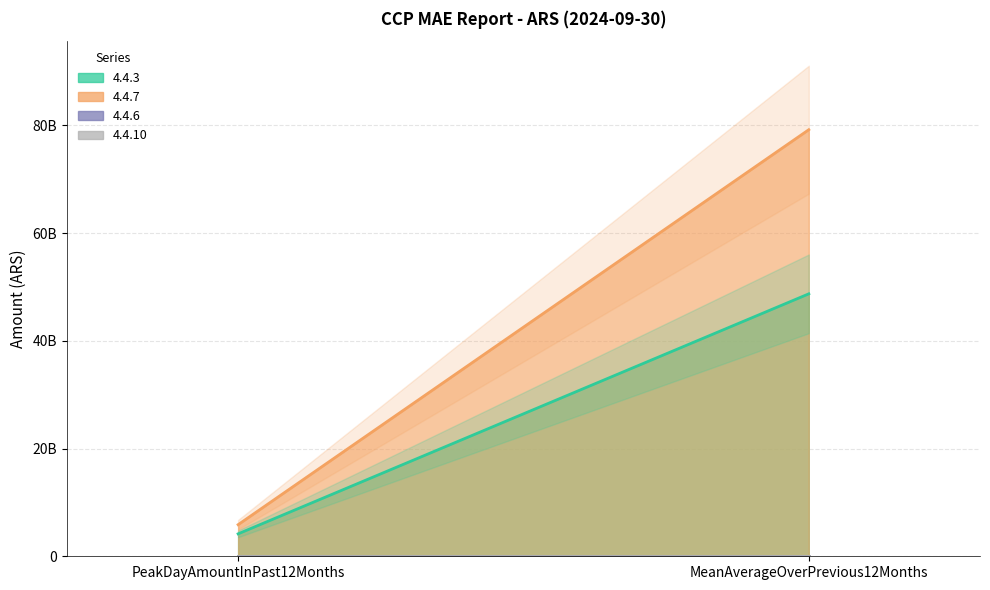

Rank the categories by 4.4.7 value from lowest to highest.

PeakDayAmountInPast12Months, MeanAverageOverPrevious12Months